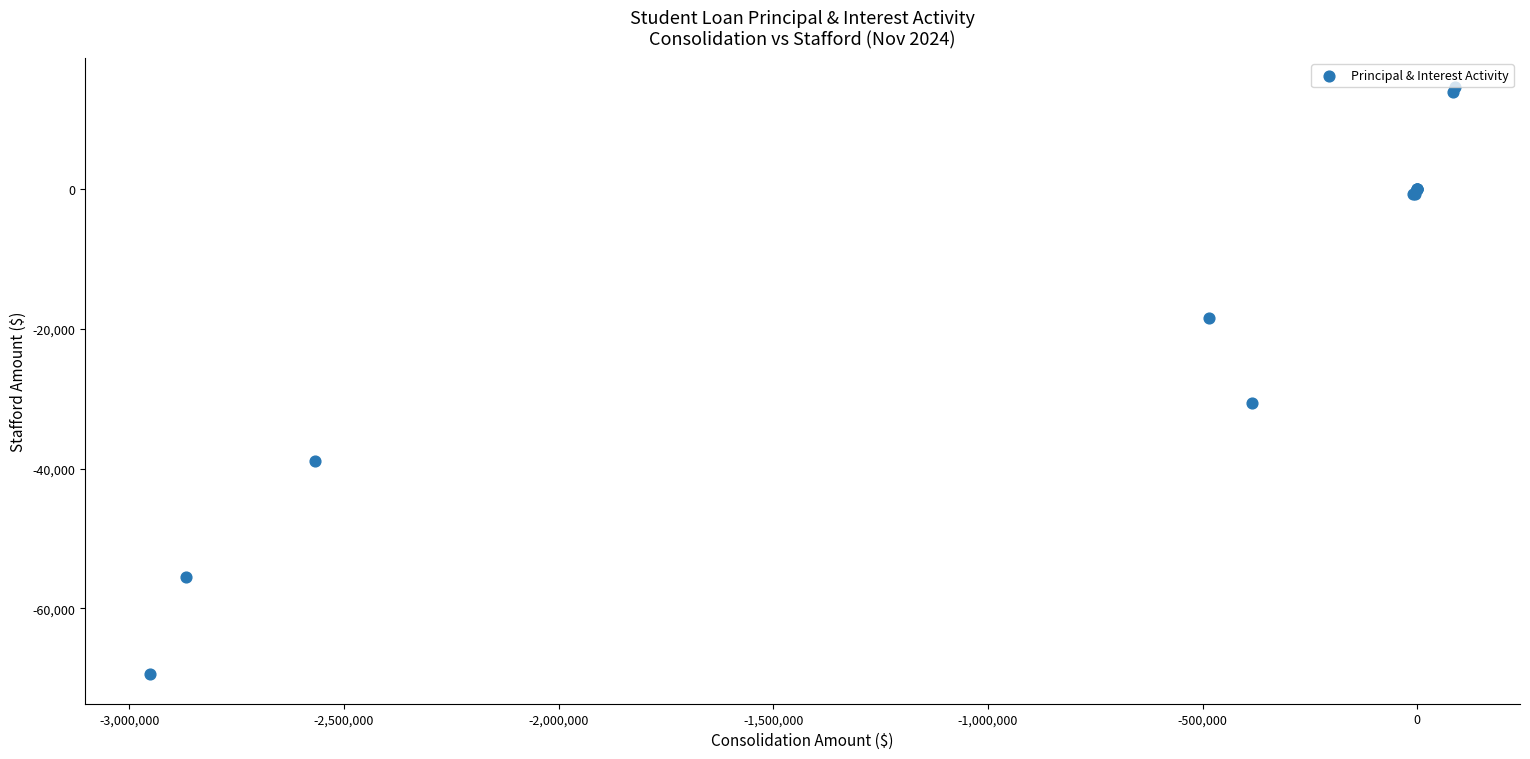

What Y value in the scatter plot is closest to -27409?

-30622.8